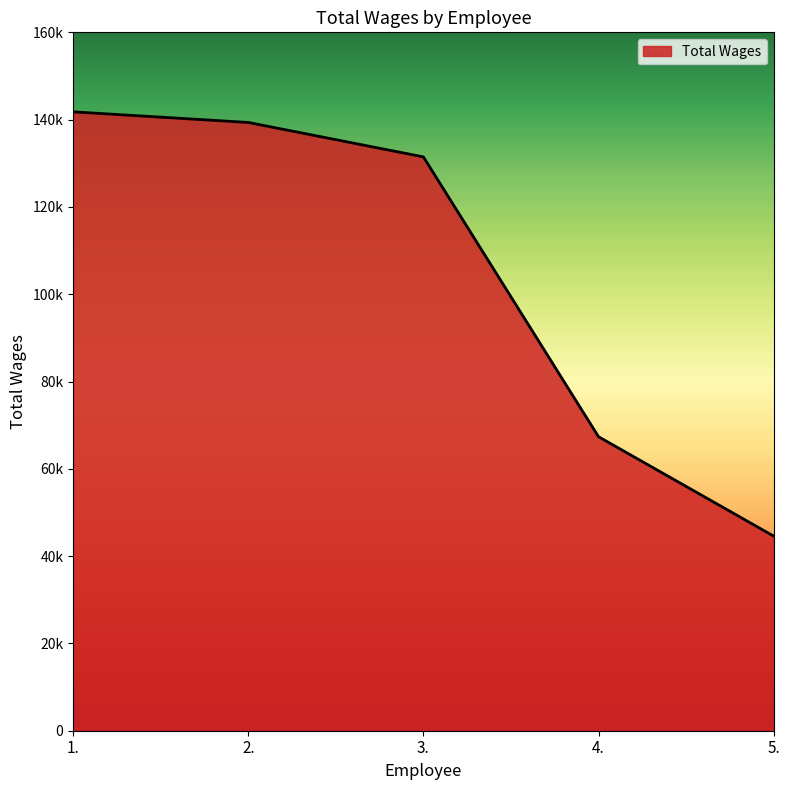

What is the difference between the maximum and second lowest values?

74430